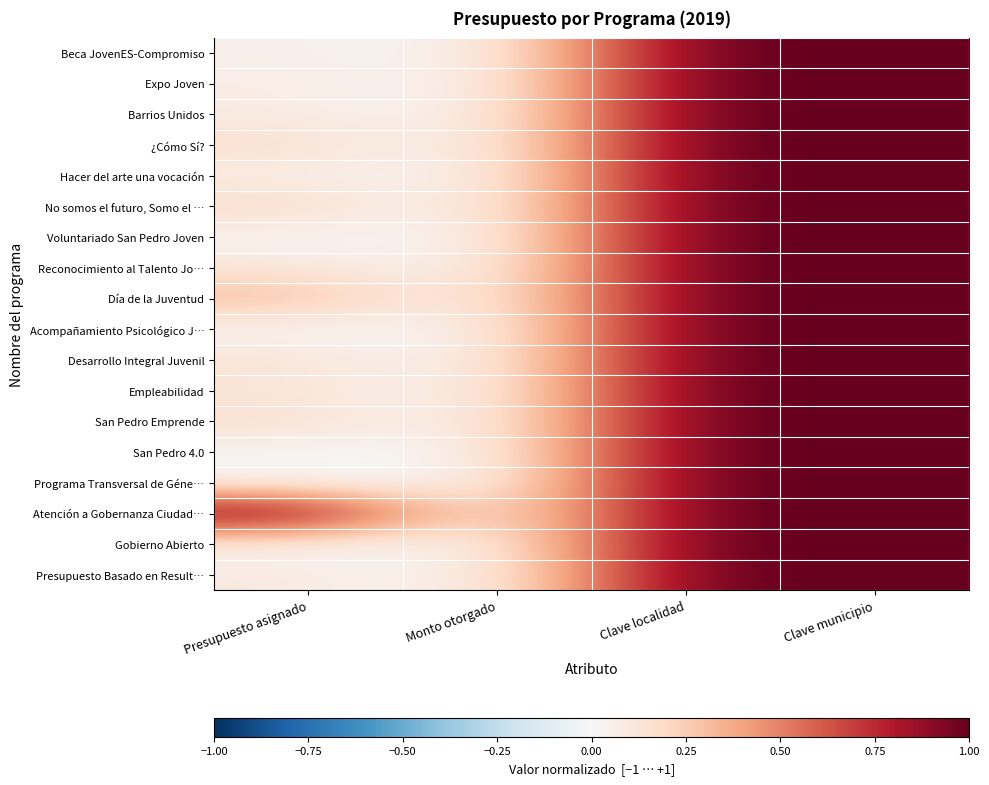

Between Presupuesto asignado and Clave localidad, which is larger?

Clave localidad